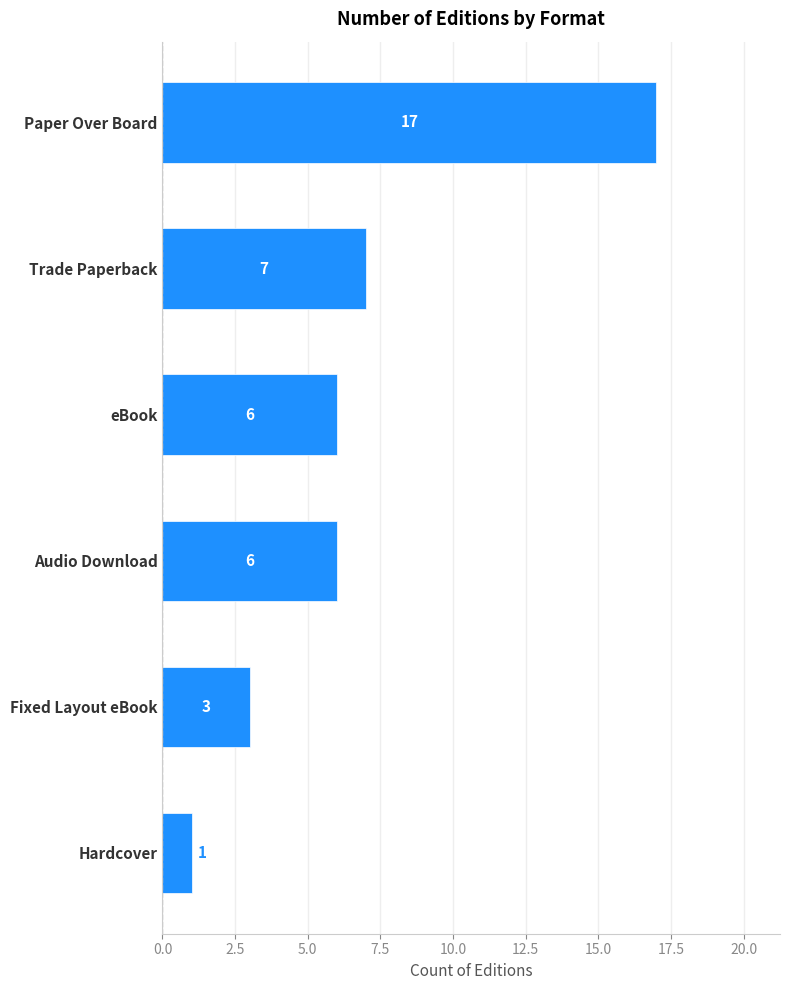

Reading top to bottom, list all the values displayed in this chart.

17	7	6	6	3	1